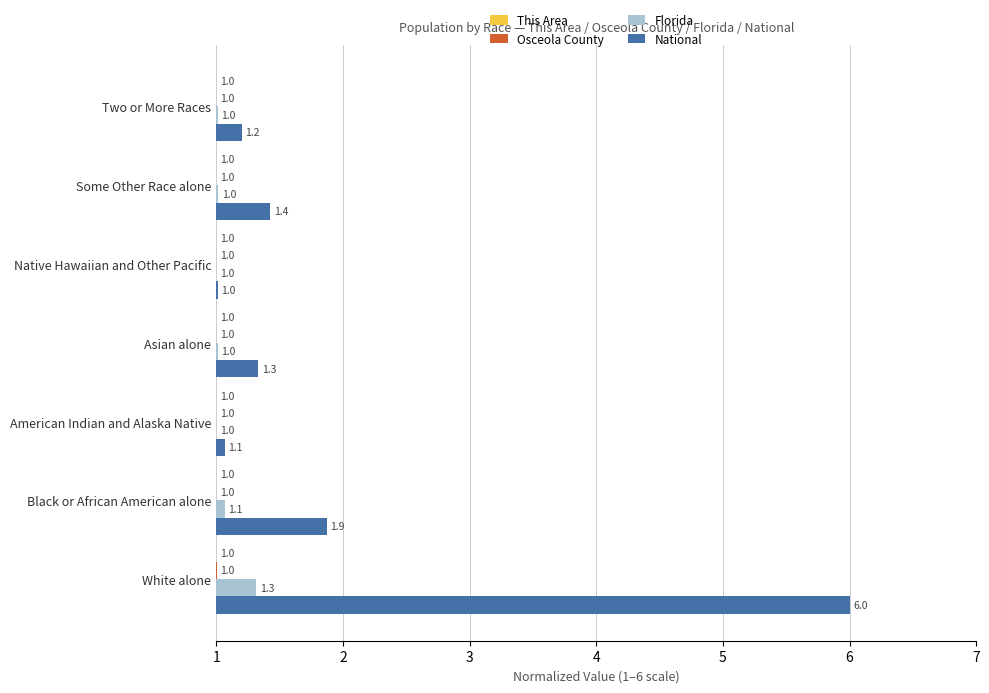

List the labels in order of National value, smallest first.

Native Hawaiian and Other Pacific, American Indian and Alaska Native, Two or More Races, Asian alone, Some Other Race alone, Black or African American alone, White alone